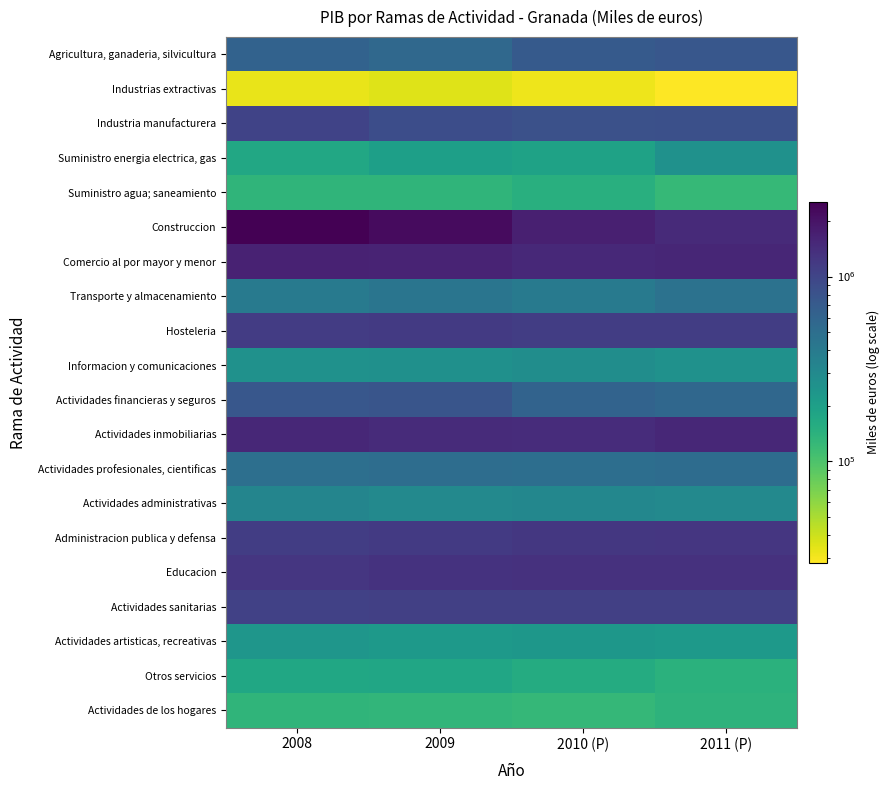

At which category is the sum across all series the highest?

2008